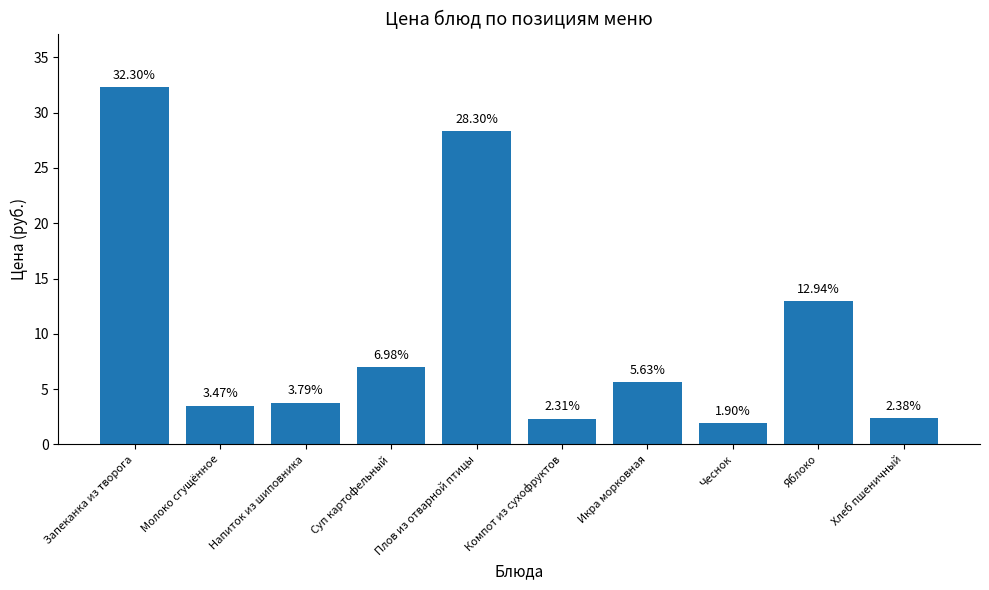

Which label corresponds to the largest value in the chart?

Запеканка из творога